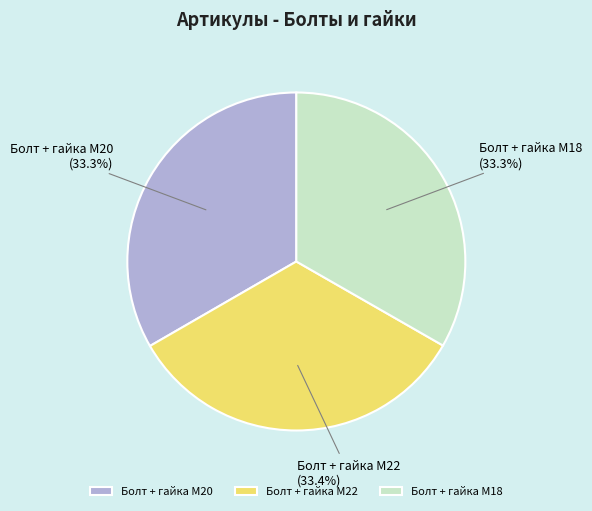

Is Болт + гайка M18 the majority of the pie?

No